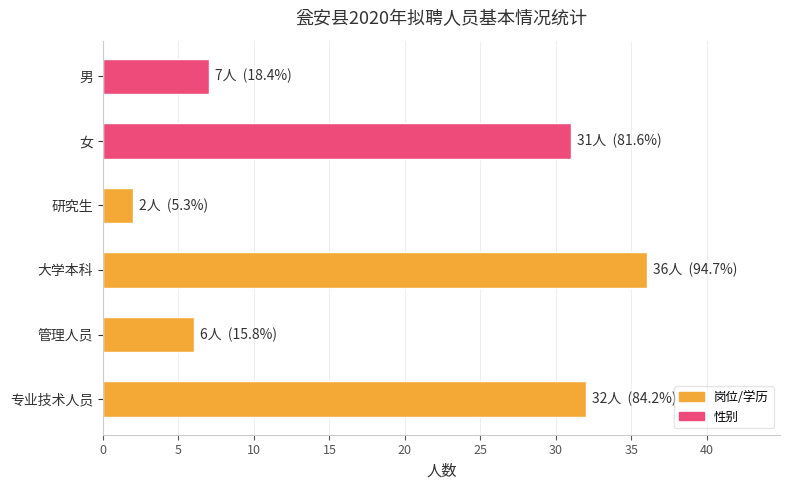

How many series are shown in this chart?

1